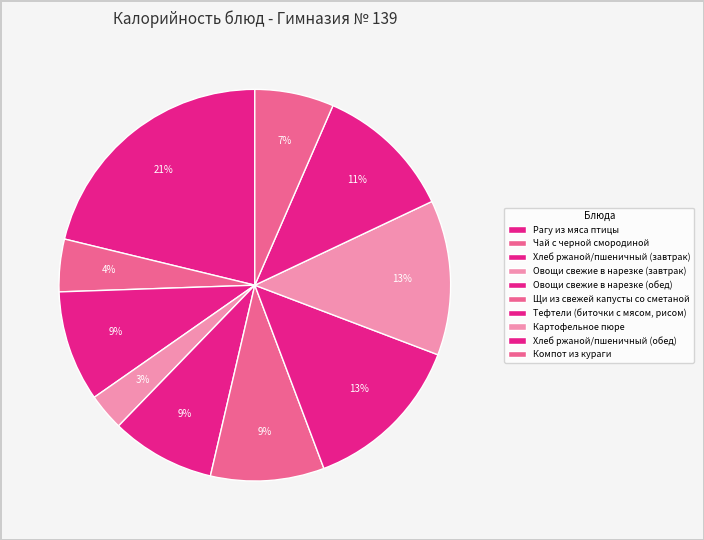

Count the number of slices in the pie.

10